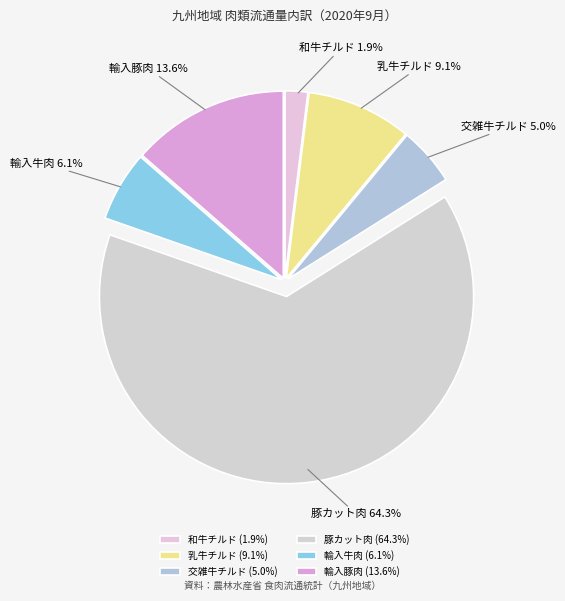

What portion of the pie excludes 輸入豚肉?

86.4%